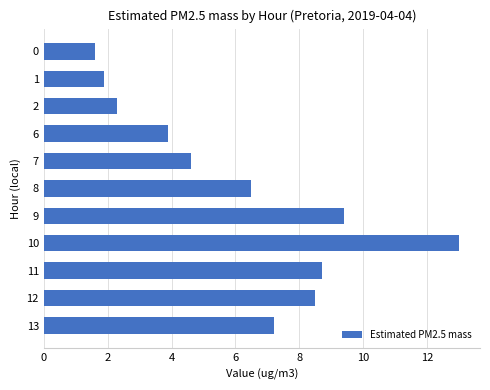

Which category has the highest value across all series?

10